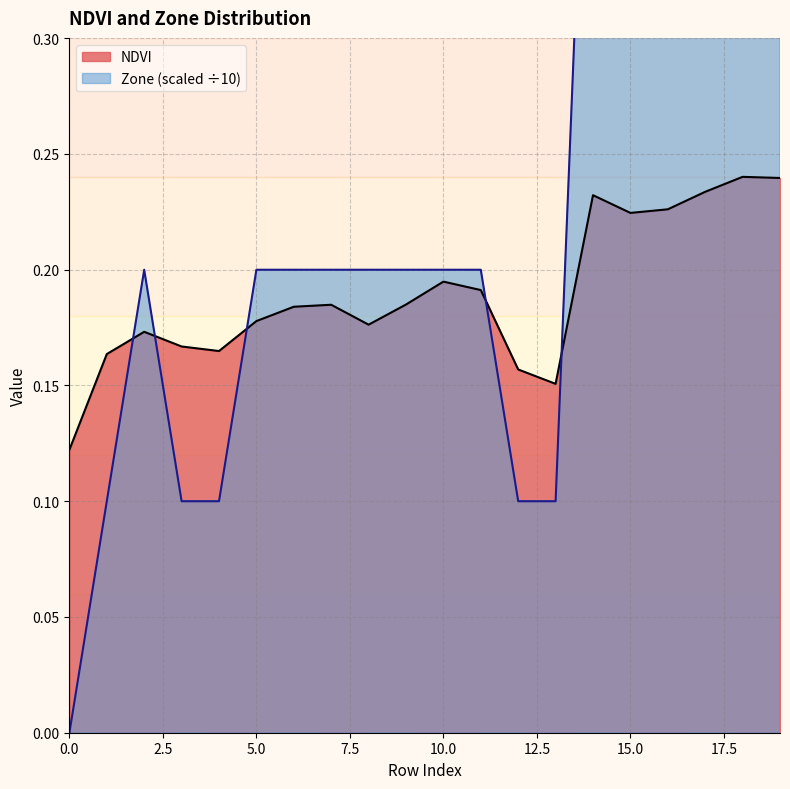

How many lines are shown in the chart?

2